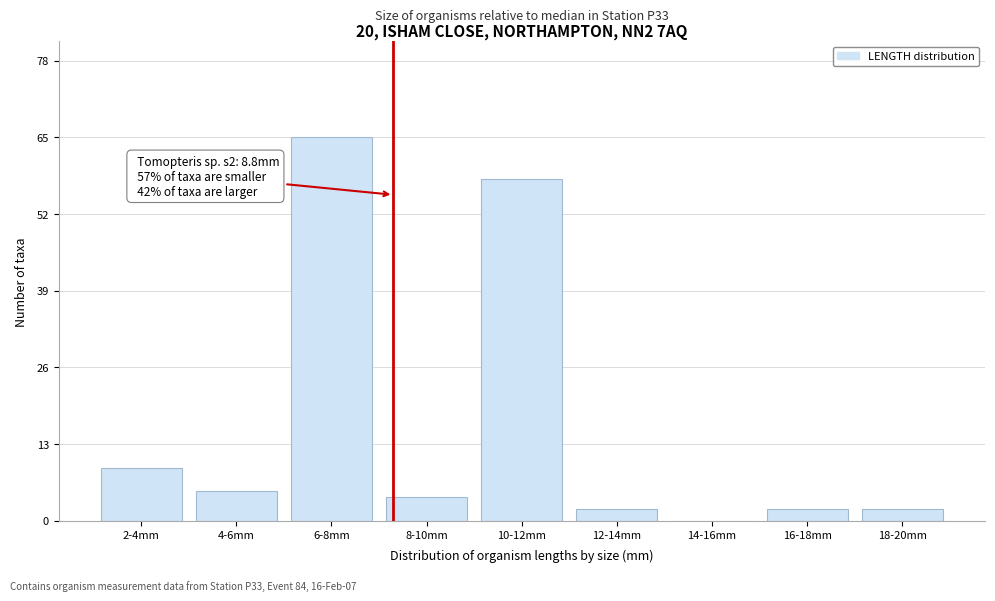

Reading right to left, what are all the values shown in this chart?

18-20mm=2	16-18mm=2	14-16mm=0	12-14mm=2	10-12mm=58	8-10mm=4	6-8mm=65	4-6mm=5	2-4mm=9